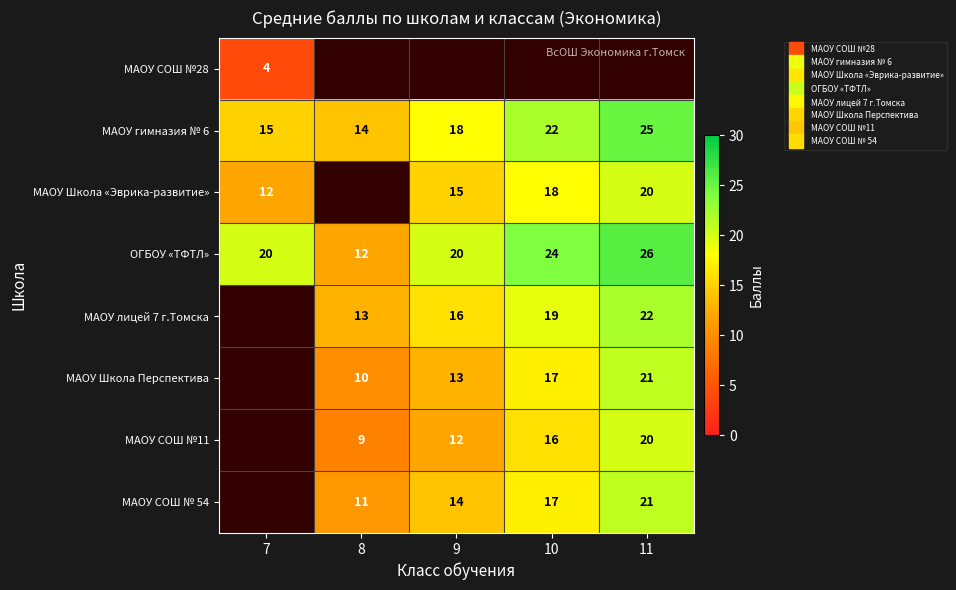

Count the number of data series in this chart.

8